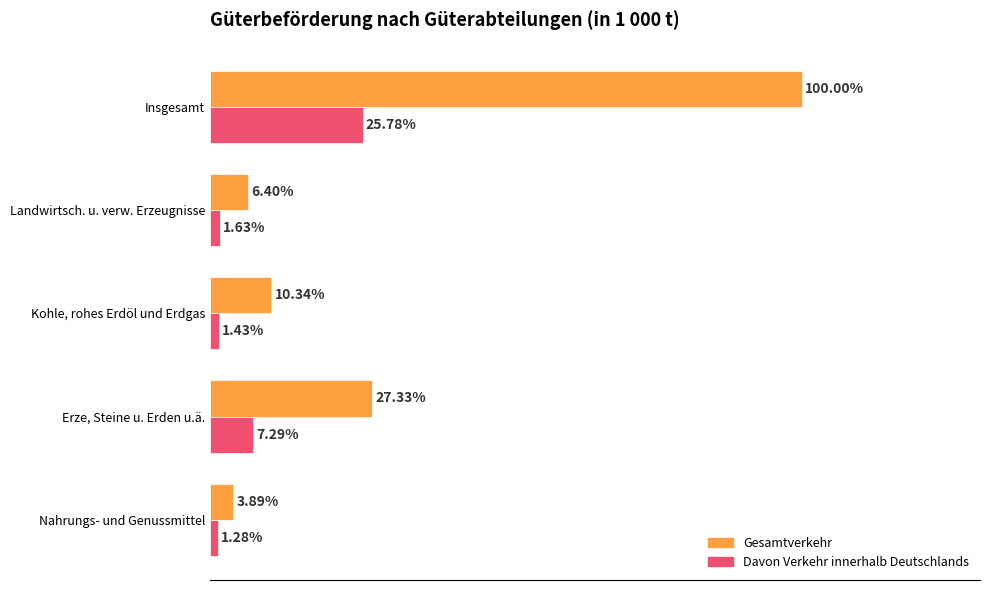

Which category has the lowest value across all series?

Nahrungs- und Genussmittel